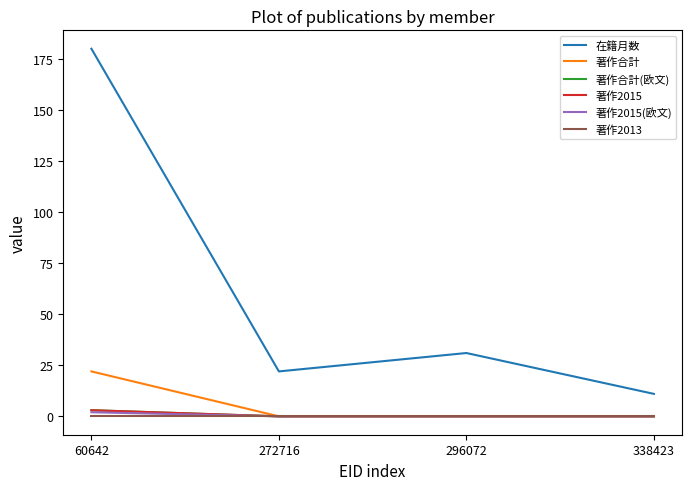

Which series has the largest total across all categories?

在籍月数